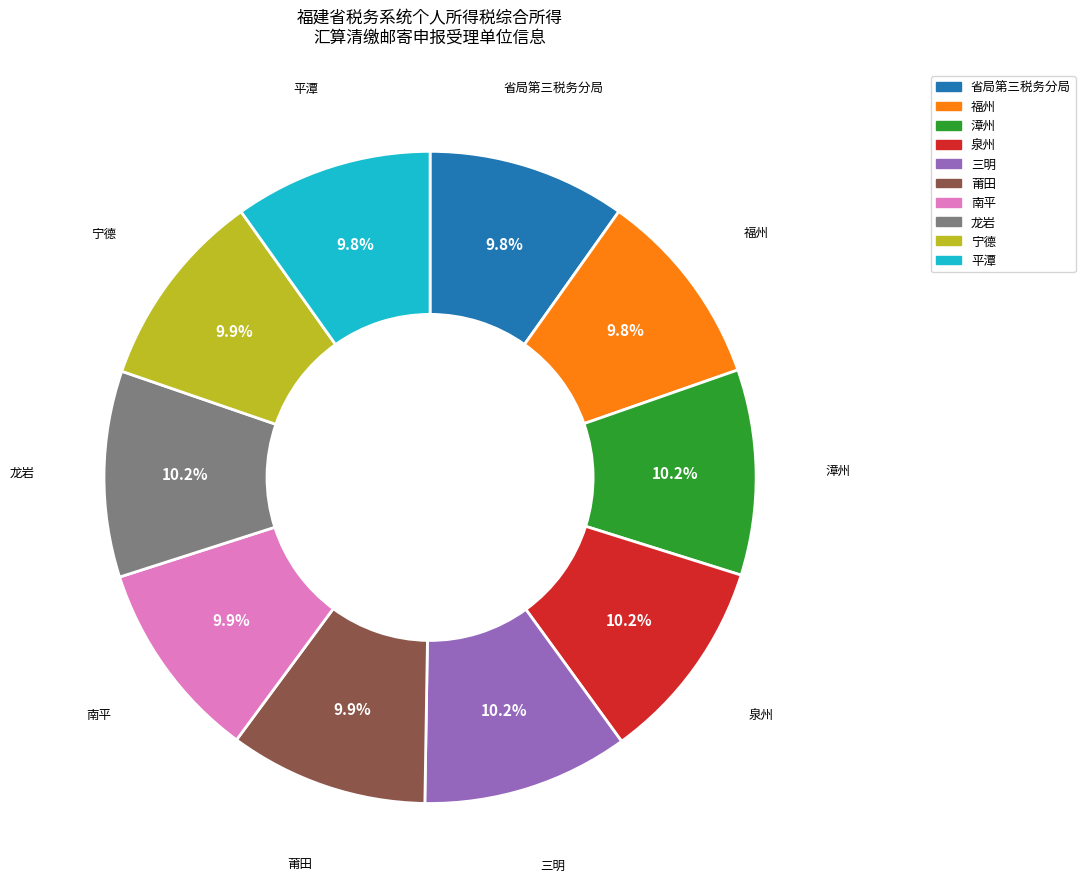

Is there any slice that represents more than half of the pie?

No